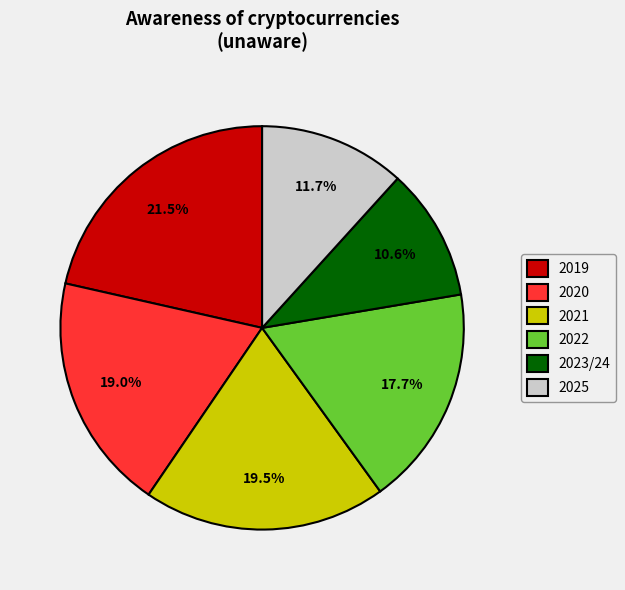

Which category has the smallest portion of the pie?

2023/24